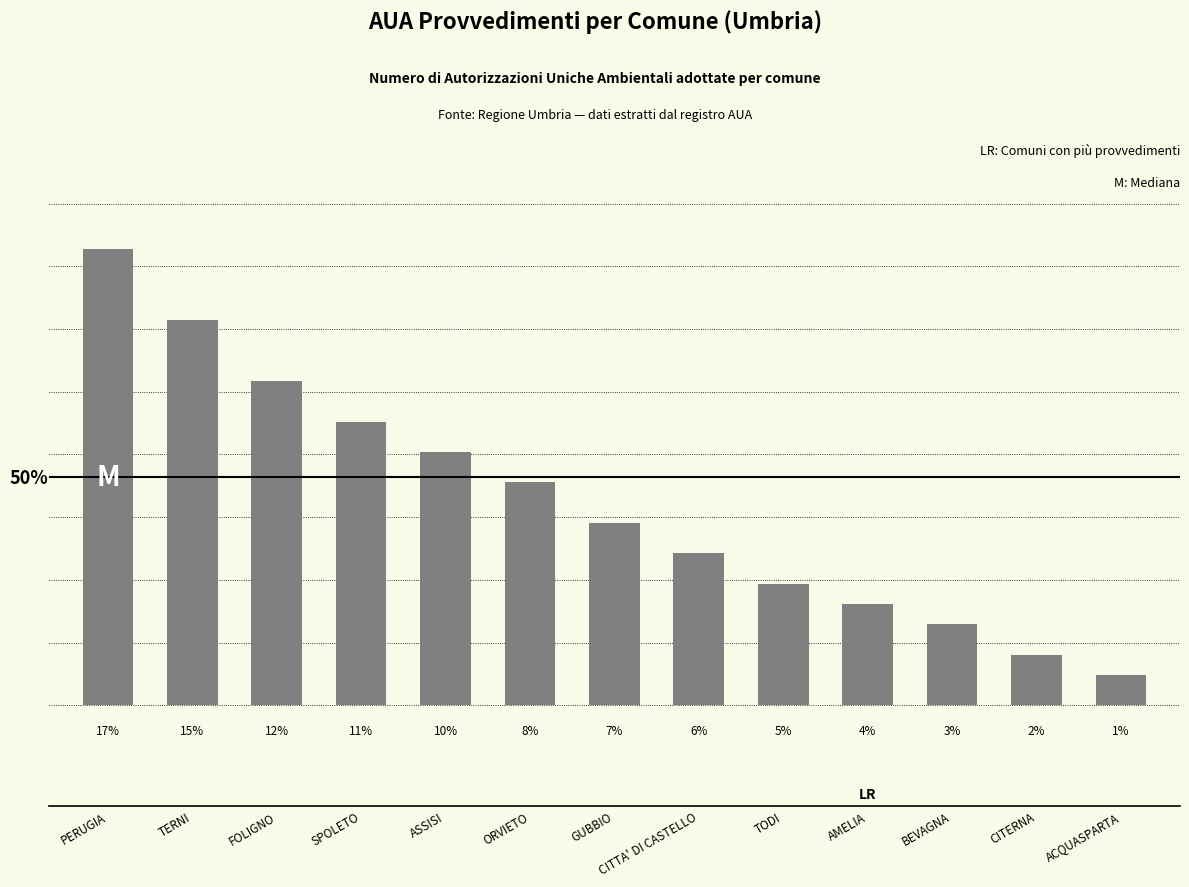

What is the difference between the maximum and minimum values?

42